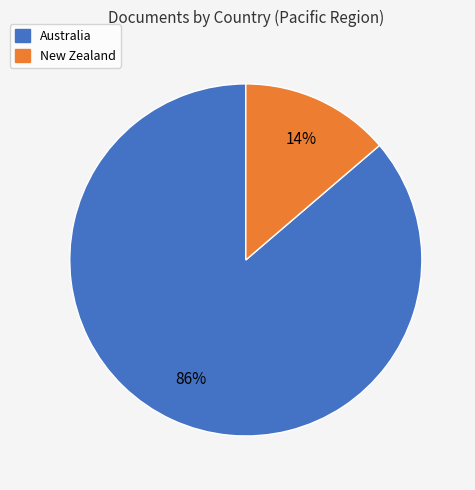

To the nearest percent, what percentage of the pie is Australia?

86%